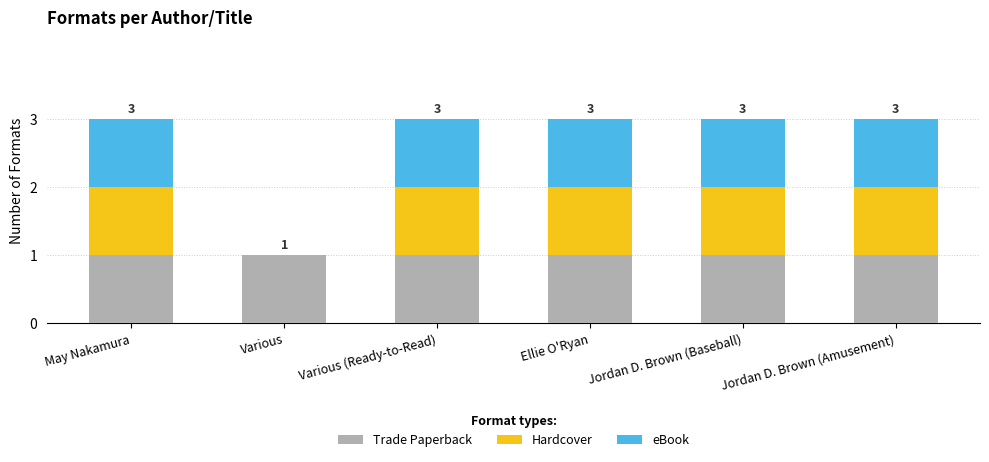

What is the sum of all Trade Paperback values?

6